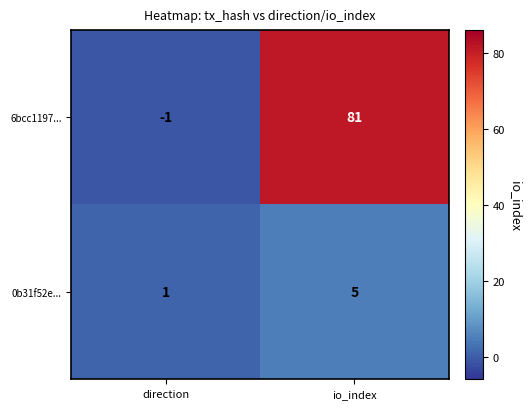

Rank the series at io_index from highest to lowest value.

6bcc1197..., 0b31f52e...